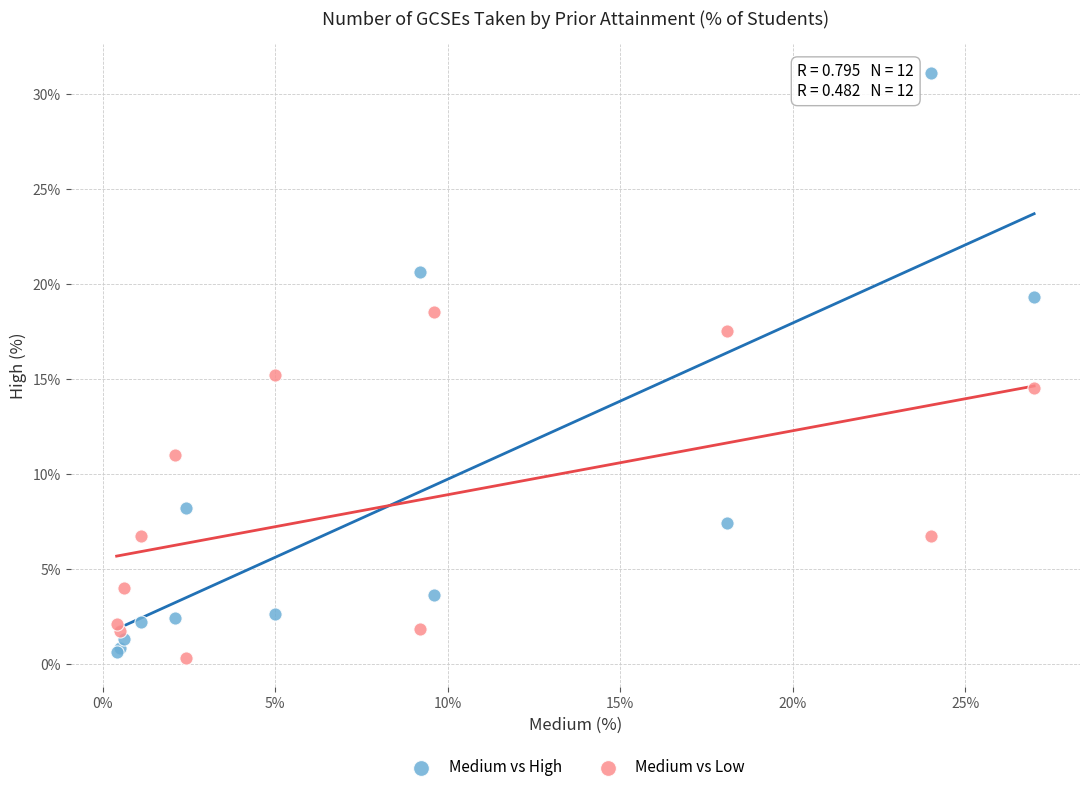

What are all the series names shown in the legend?

Medium vs High, Medium vs Low